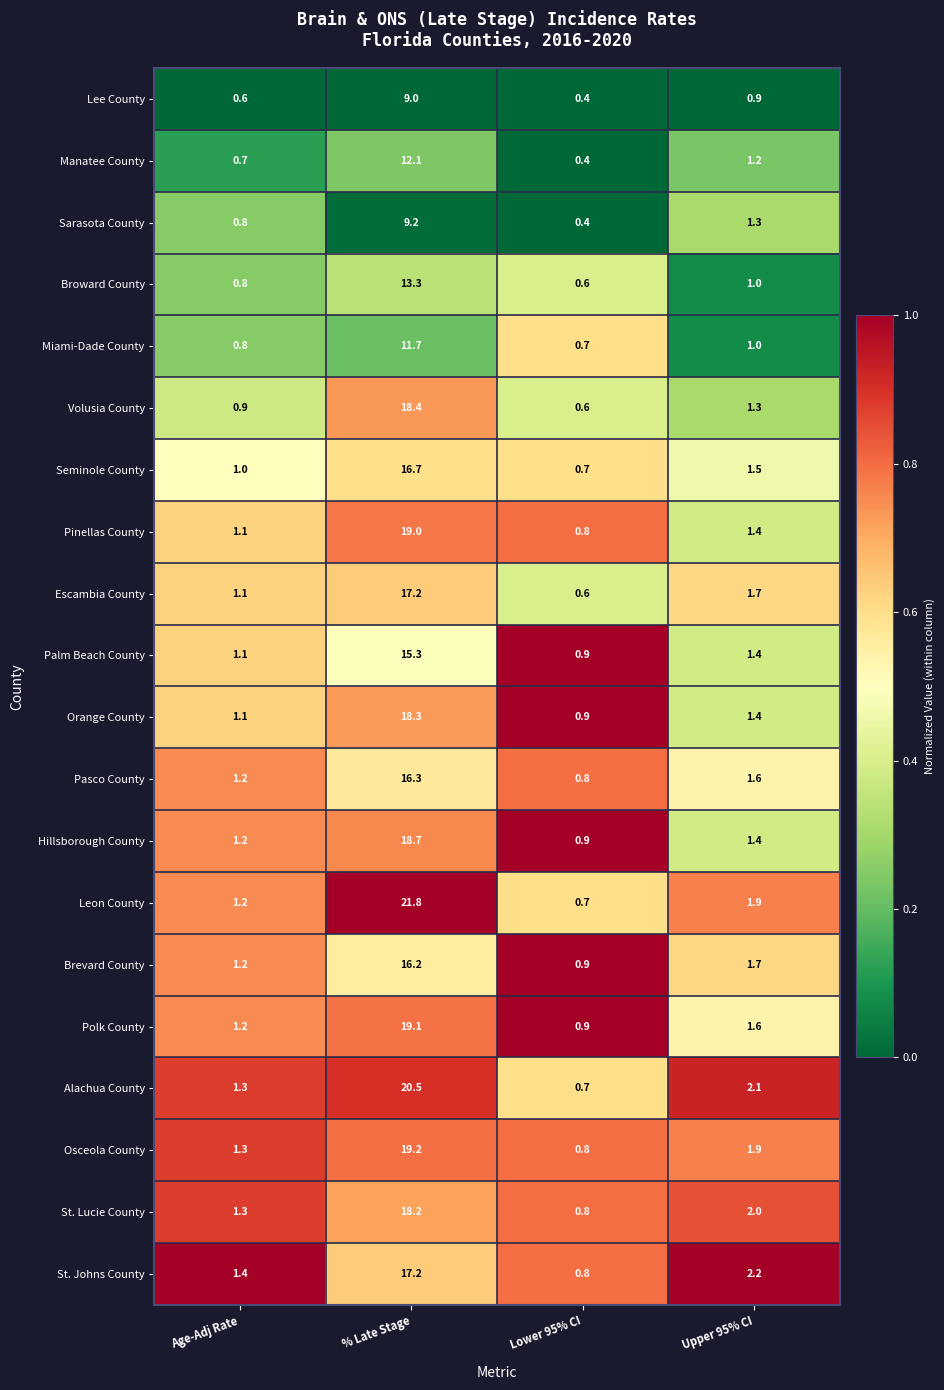

List the labels in order of Hillsborough County value, largest first.

% Late Stage, Upper 95% CI, Age-Adj Rate, Lower 95% CI